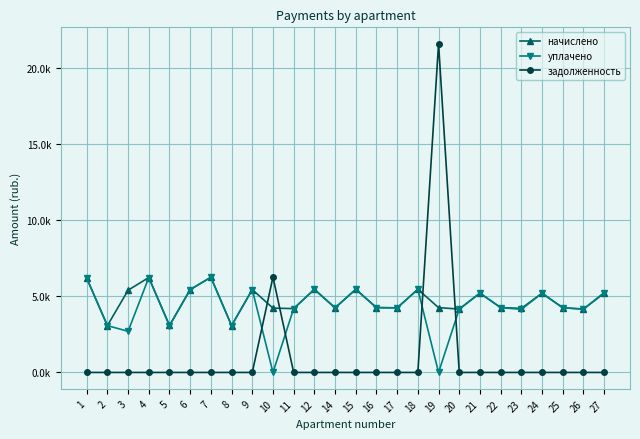

What is the average value of the уплачено series?

4290.4